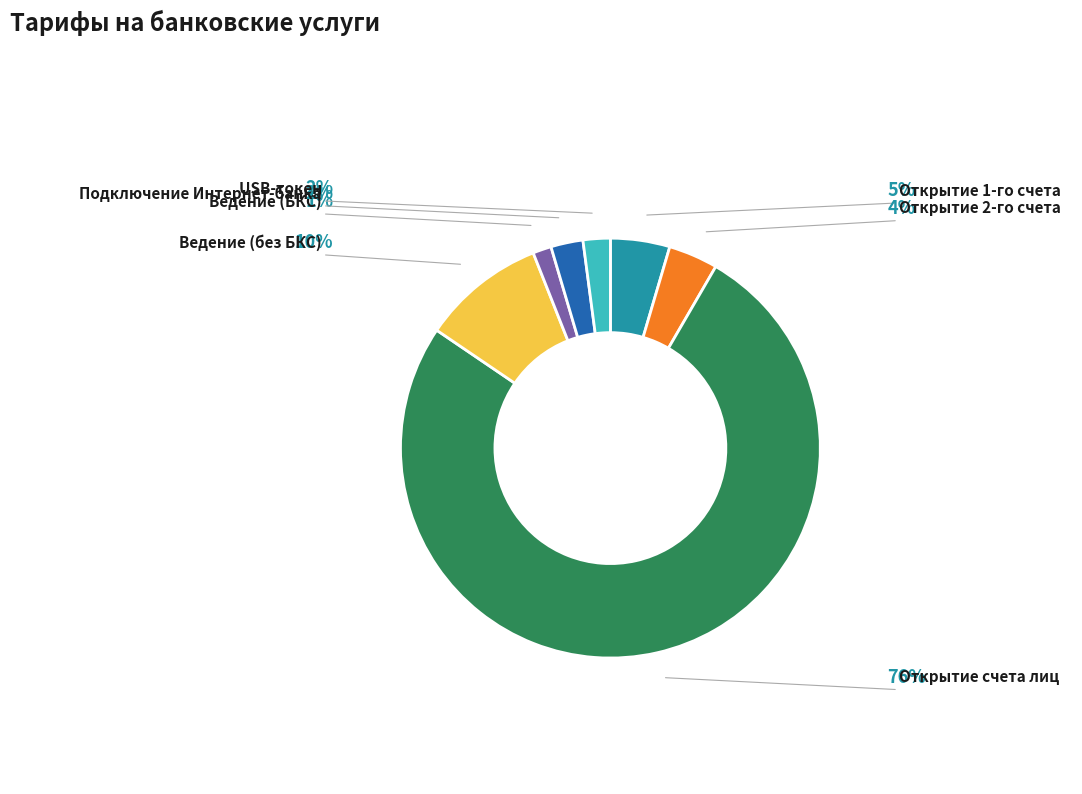

What is the ratio of the value at USB-токен to the value at Ведение (без БКС)?

0.2